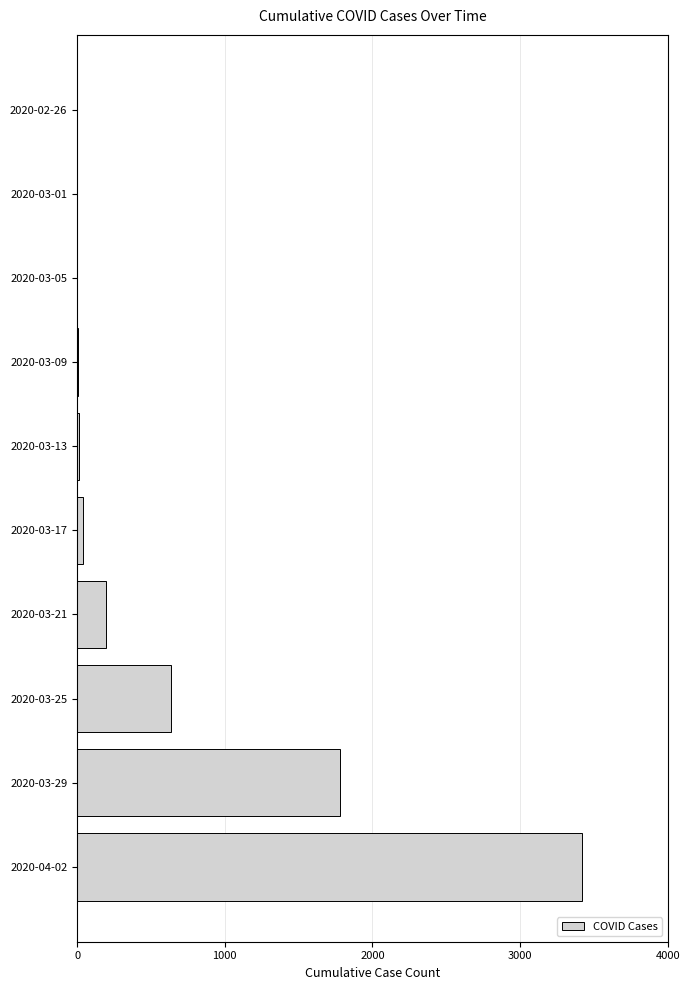

What is the sum of all values?

6090